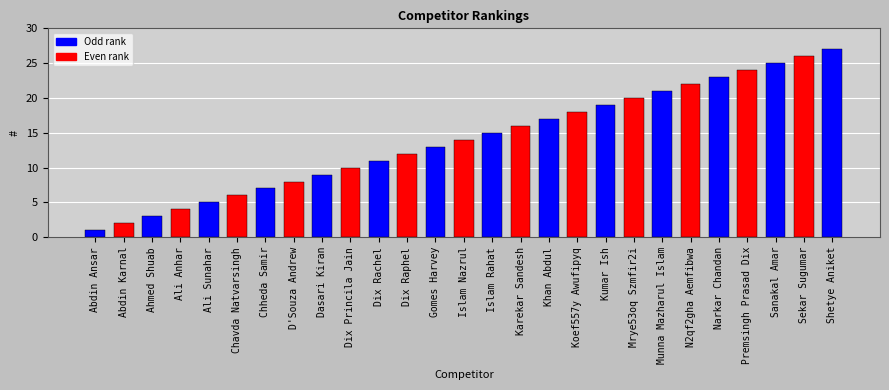

Rank the categories by value from lowest to highest.

Abdin Ansar, Abdin Karnal, Ahmed Shuab, Ali Anhar, Ali Sunahar, Chavda Natvarsingh, Chheda Samir, D'Souza Andrew, Dasari Kiran, Dix Princila Jain, Dix Rachel, Dix Raphel, Gomes Harvey, Islam Nazrul, Islam Rahat, Karekar Sandesh, Khan Abdul, Koef557y Awufipyq, Kumar Ish, Mrye53oq Szmfir2i, Munna Mazharul Islam, N2qf2gha Aemfibwa, Narkar Chandan, Premsingh Prasad Dix, Sanakal Amar, Sekar Sugumar, Shetye Aniket